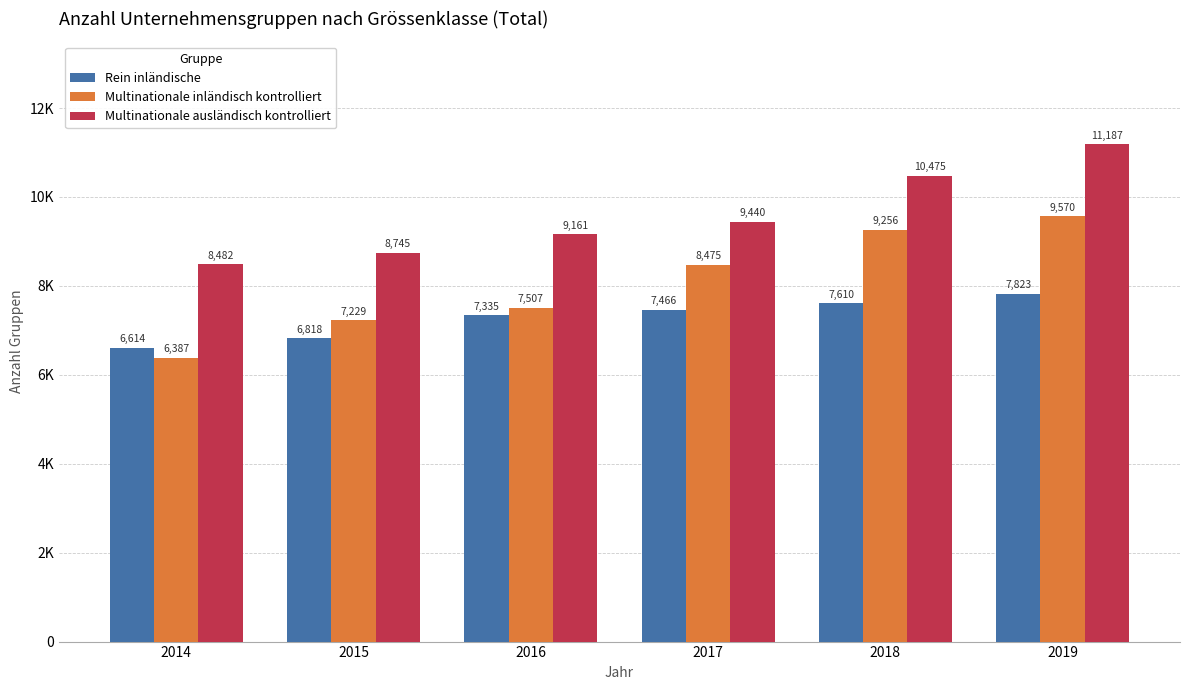

What is the value of the Multinationale inländisch kontrolliert bar at the 1st from the left?

6387